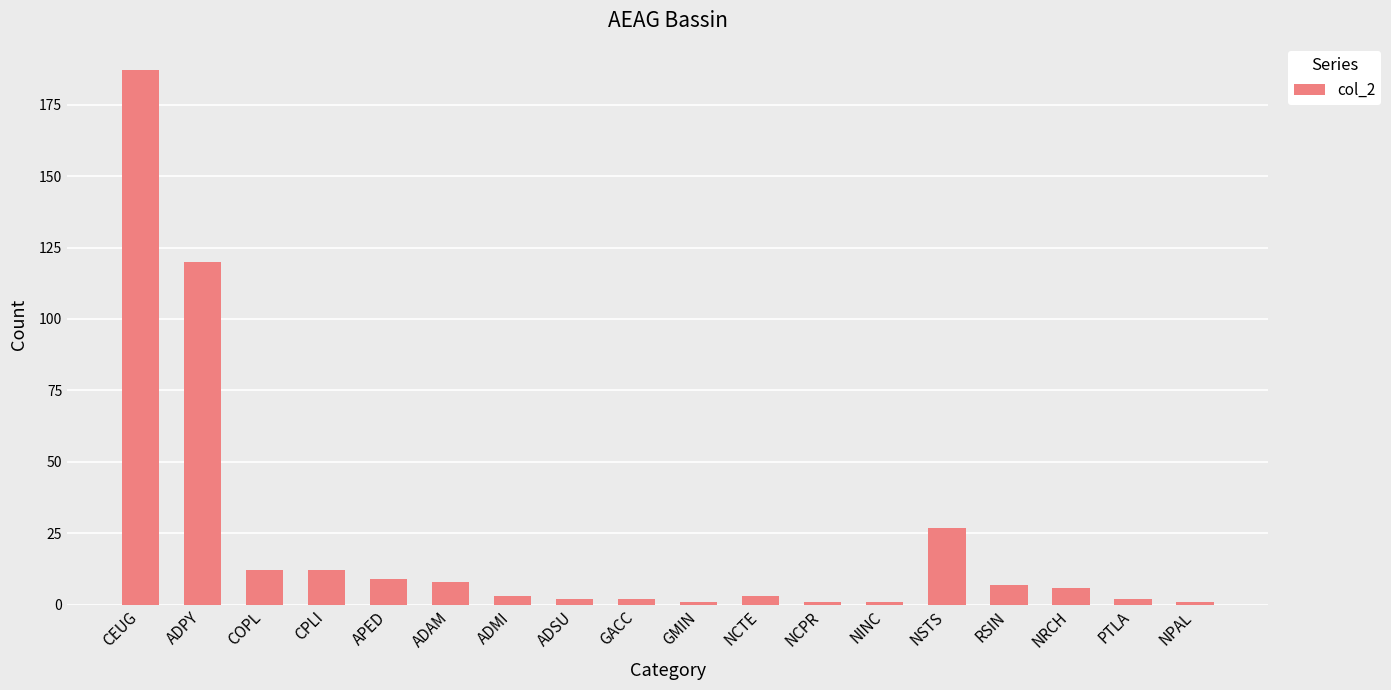

What is the label of the 6th bar from the left?

ADAM